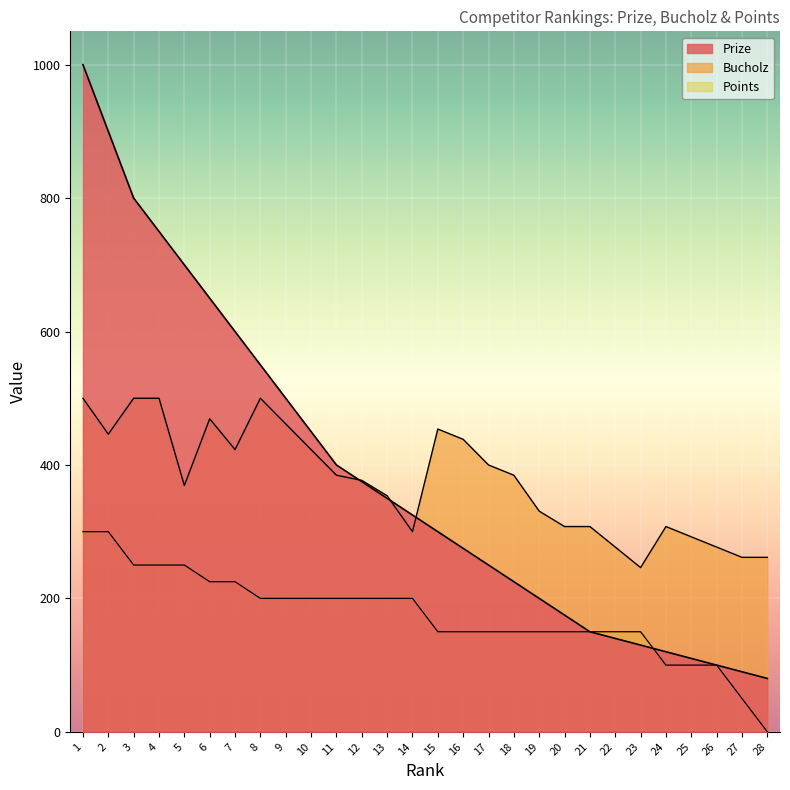

How many lines are shown in the chart?

3